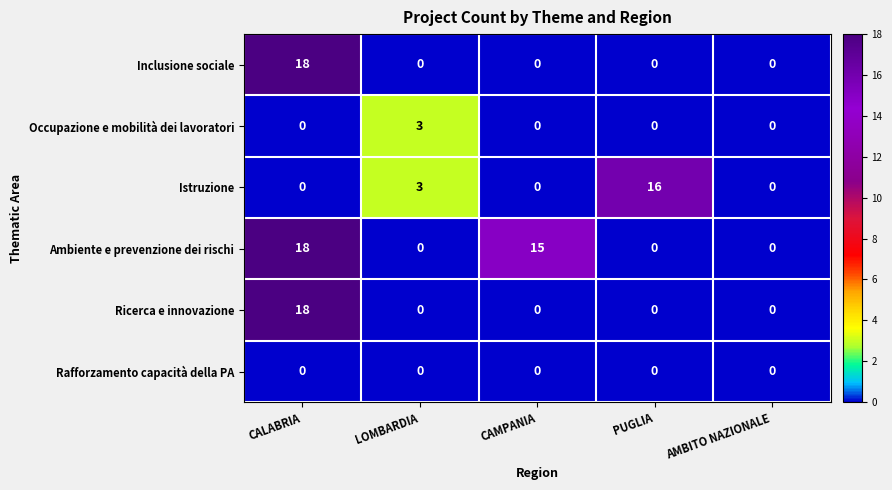

What is the difference between the highest and lowest values at CAMPANIA?

15